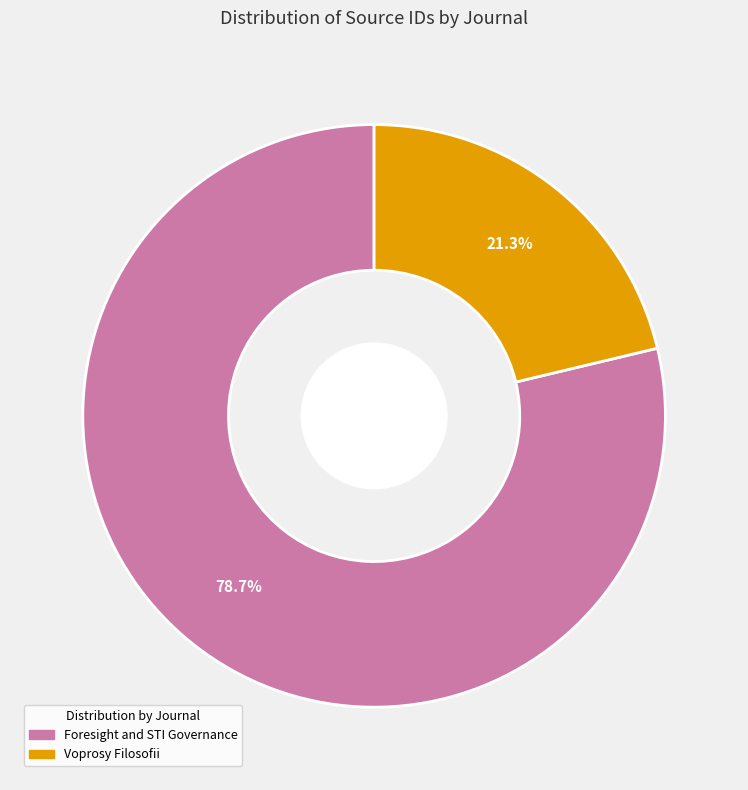

What is the total percentage of Foresight and STI Governance and Voprosy Filosofii?

100.0%